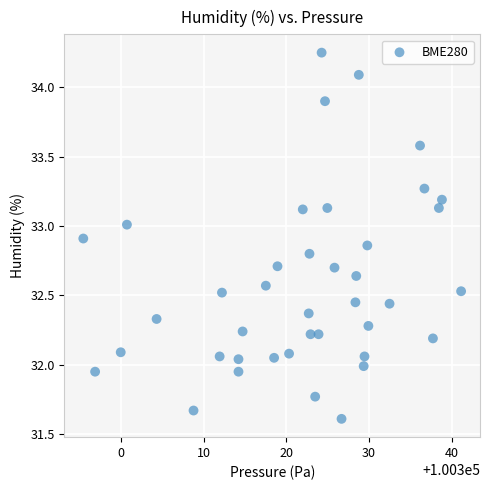

What is the range of Y values (max minus min)?

2.6